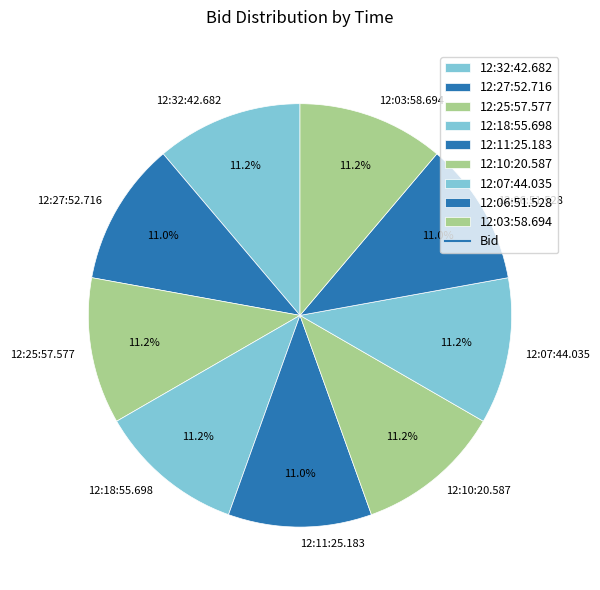

Is it true that 12:06:51.528 is 19% of the pie?

False